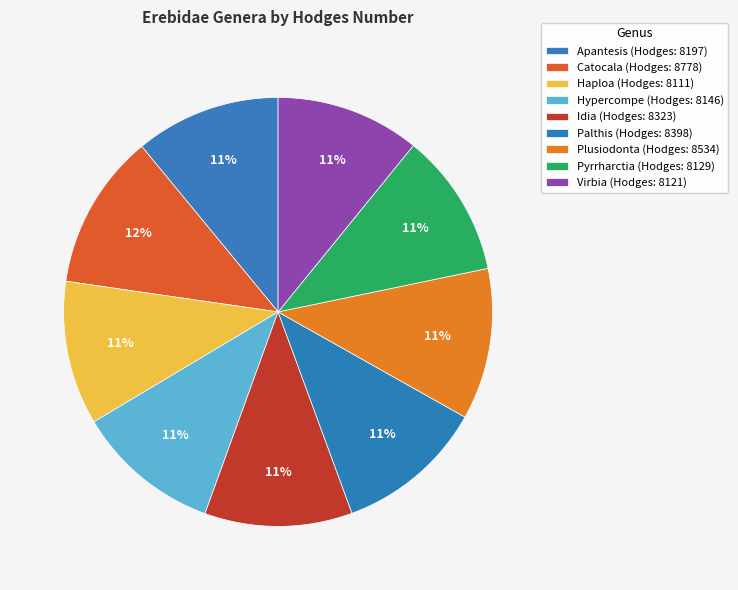

How many segments does this pie chart have?

9